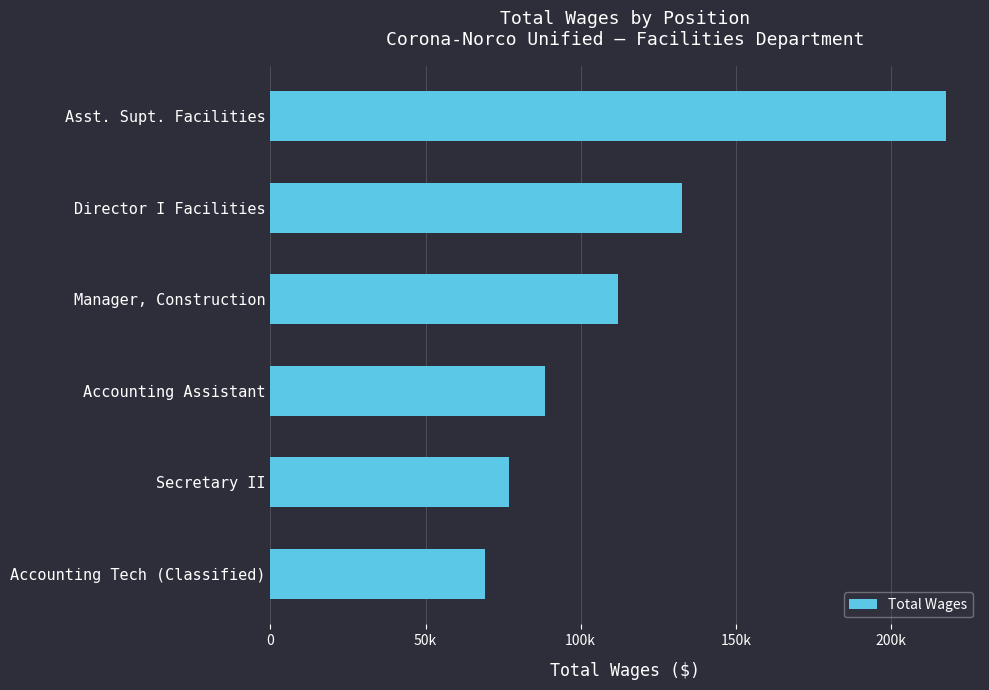

List the labels in order of value, smallest first.

Accounting Tech (Classified), Secretary II, Accounting Assistant, Manager, Construction, Director I Facilities, Asst. Supt. Facilities